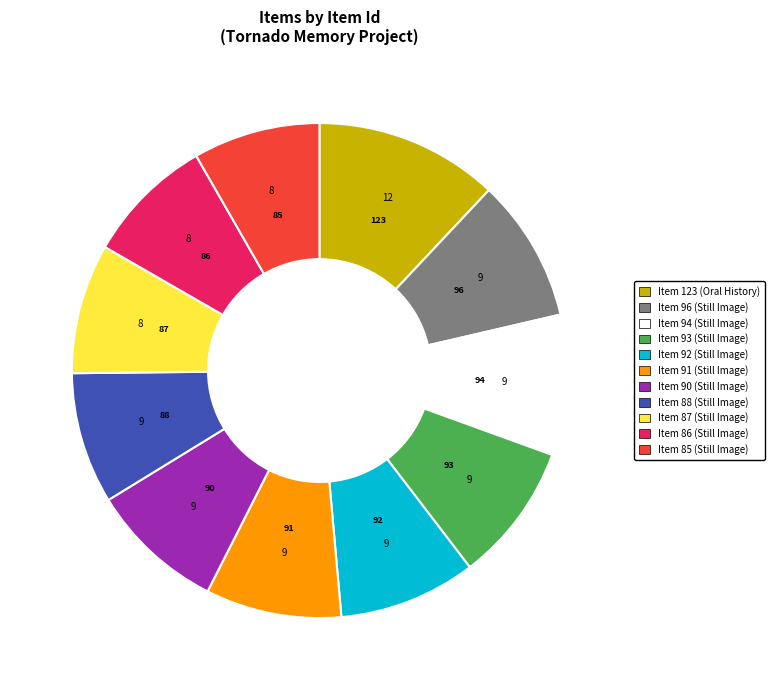

Does any single category account for the majority?

No